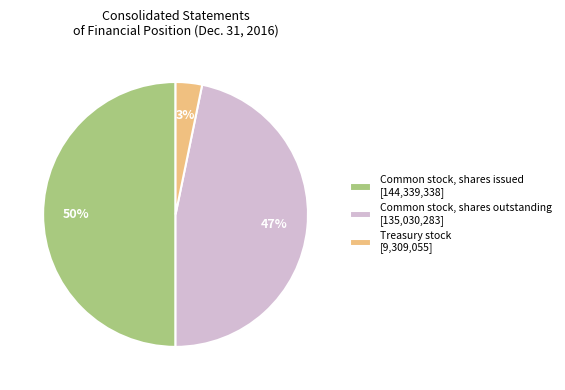

Rank the categories by value from lowest to highest.

Treasury stock [9,309,055], Common stock, shares outstanding [135,030,283], Common stock, shares issued [144,339,338]